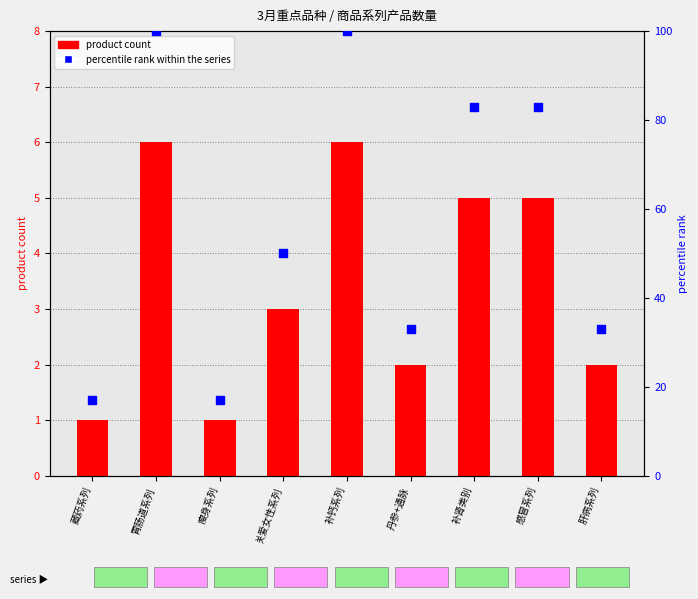

At which category is the sum across all series the highest?

胃肠道系列